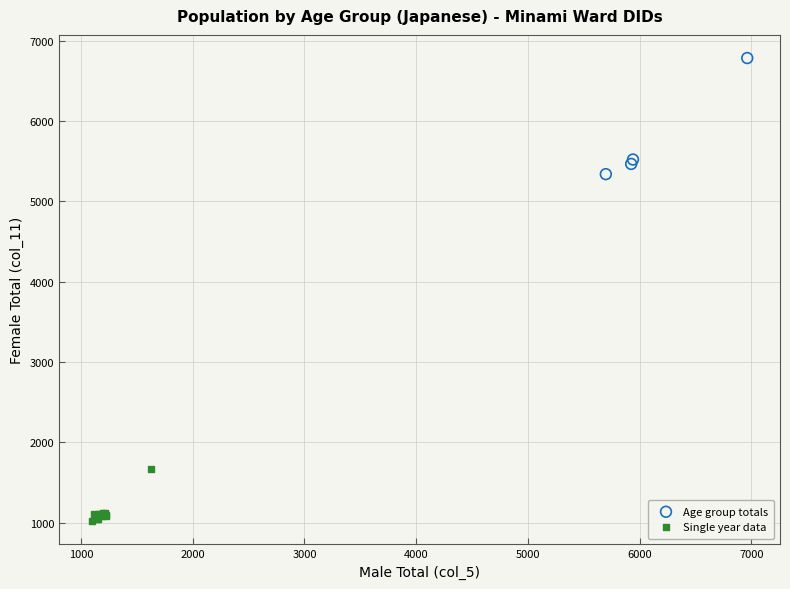

Which series contains the highest Y value?

Age group totals